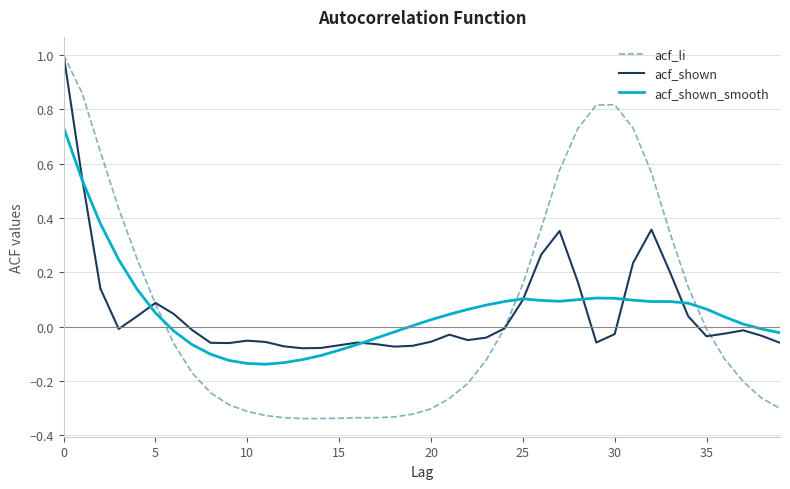

Is this an area chart (filled region under the line)?

No